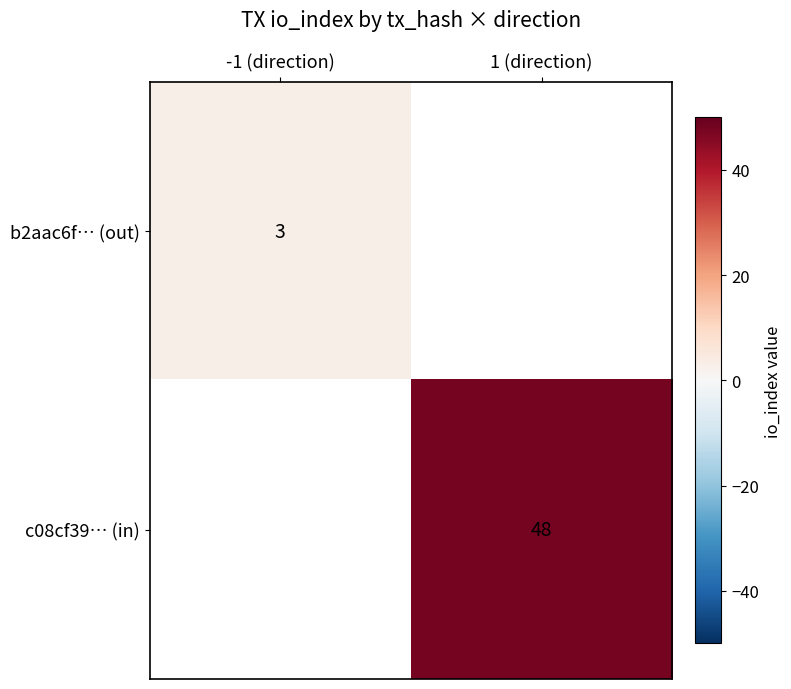

The value of b2aac6f… (out) at -1 (direction) is 3. True or false?

True